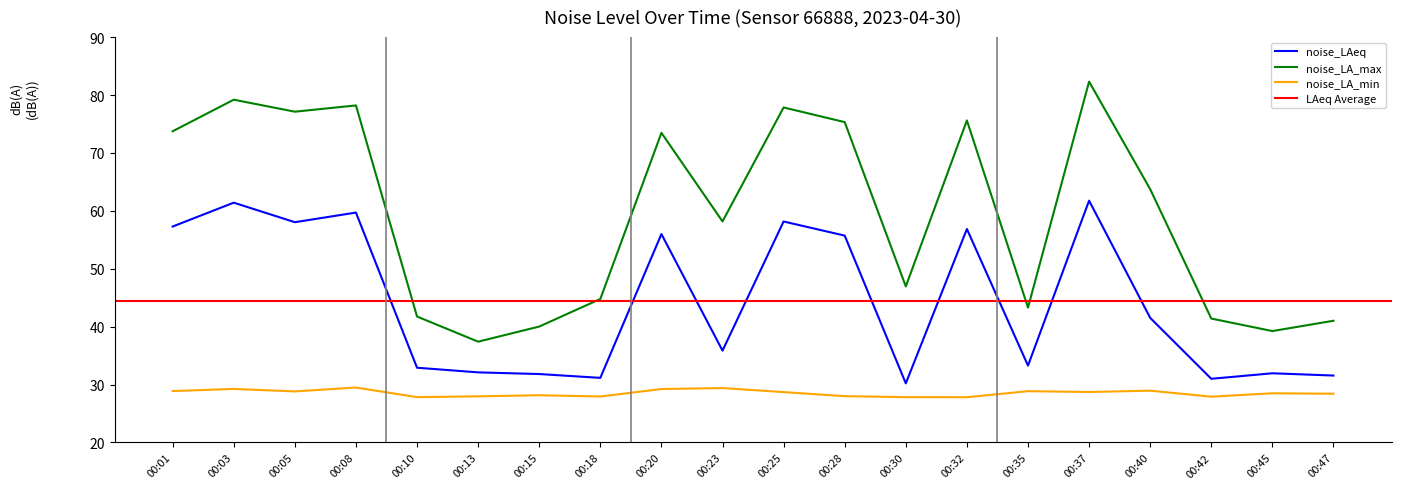

Which series has the widest spread of values?

noise_LA_max